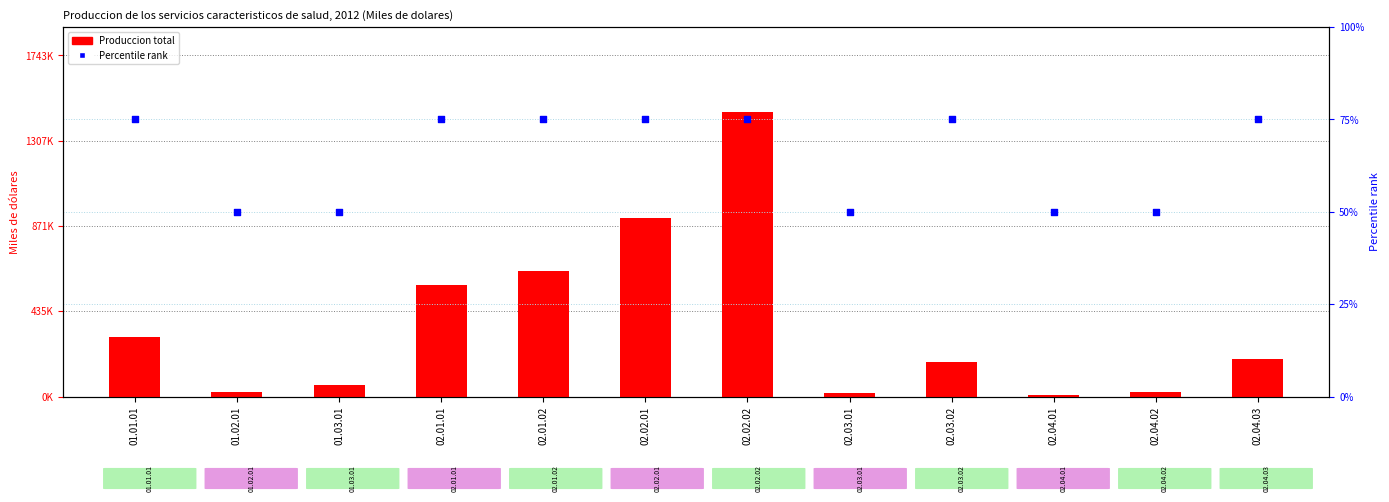

Which series reaches the minimum Y coordinate?

Percentile rank